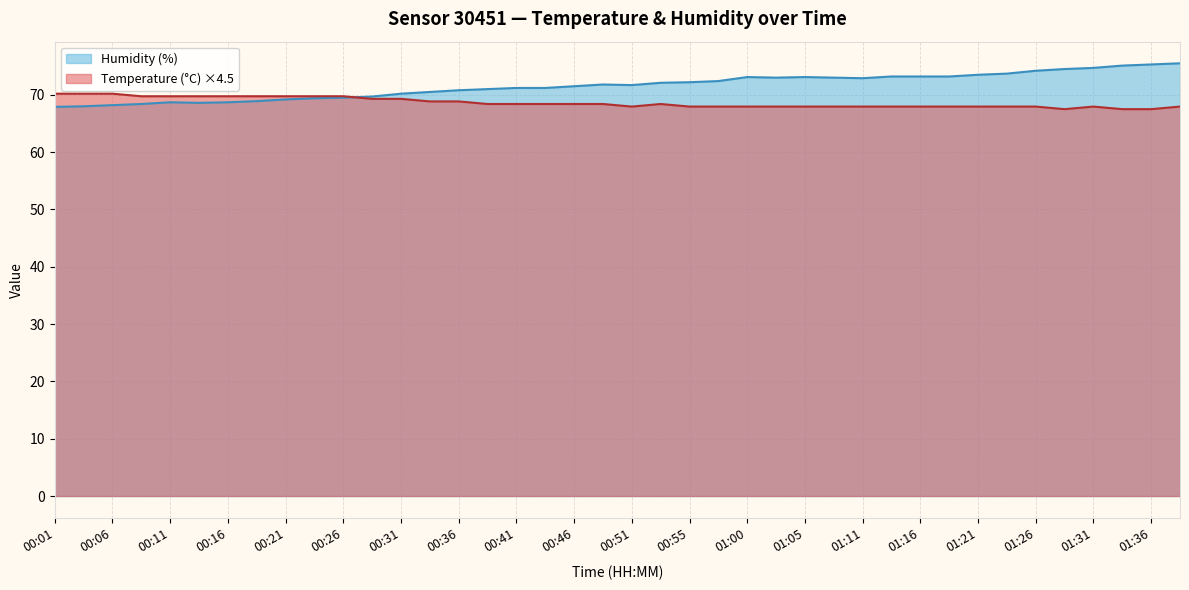

List the series in order of their peak value, lowest first.

Temperature (°C) ×4.5, Humidity (%)